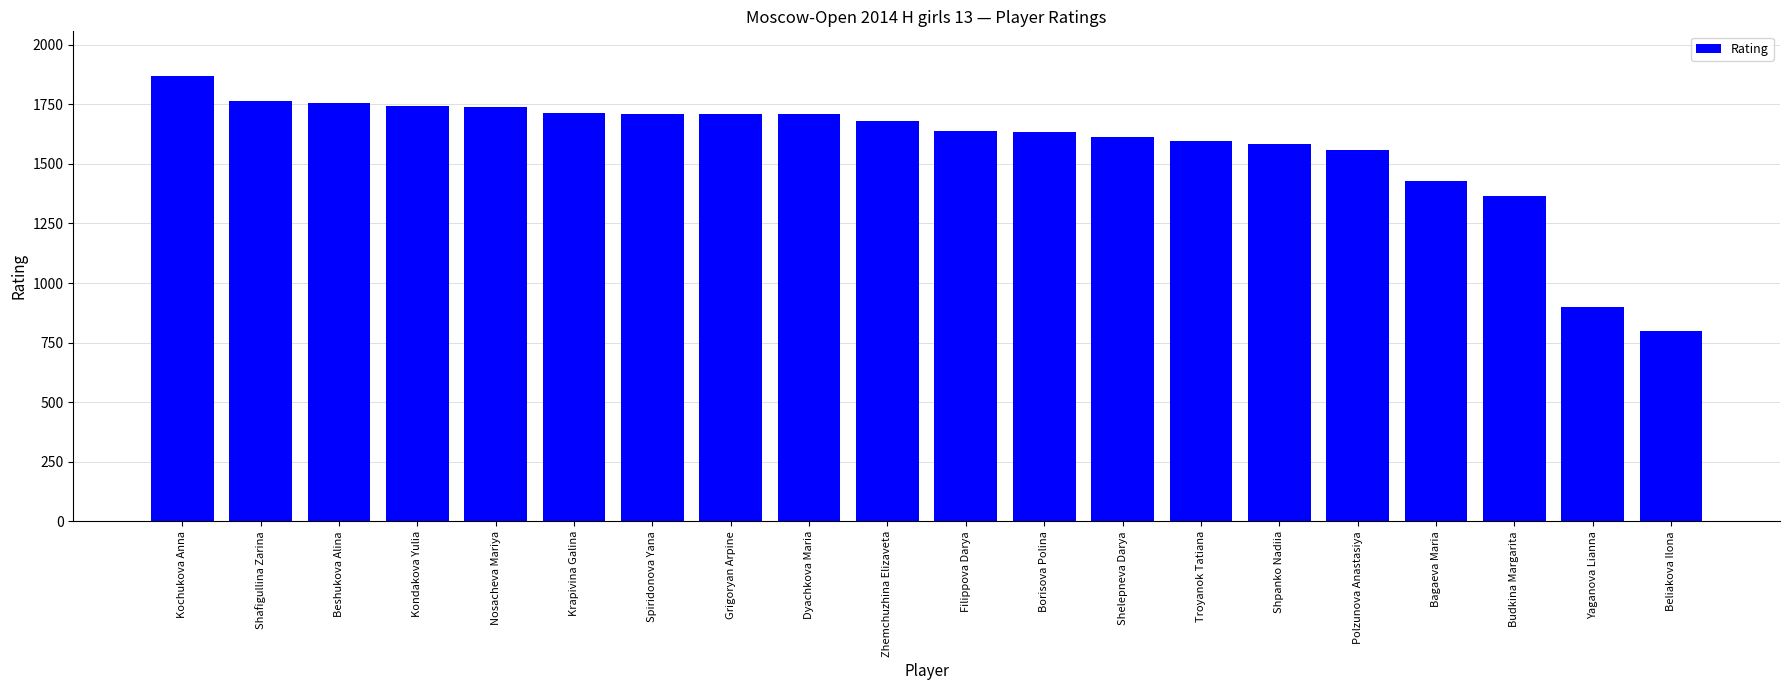

What is the ratio of the value at Troyanok Tatiana to the value at Grigoryan Arpine?

0.9